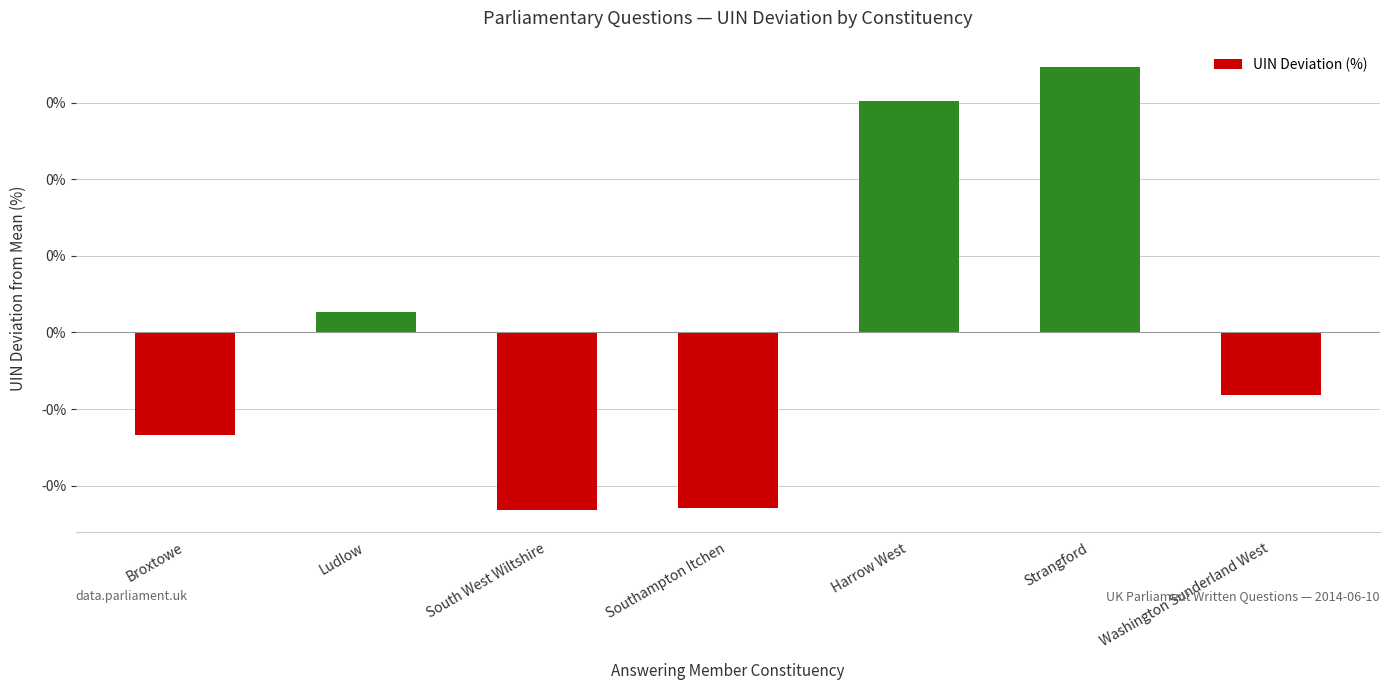

At which category does the chart reach its peak across all series?

Strangford